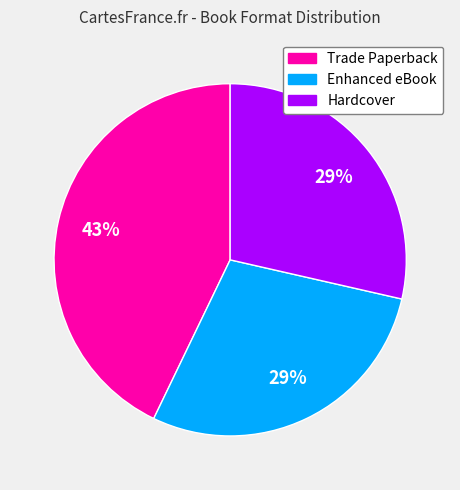

Count the number of slices in the pie.

3